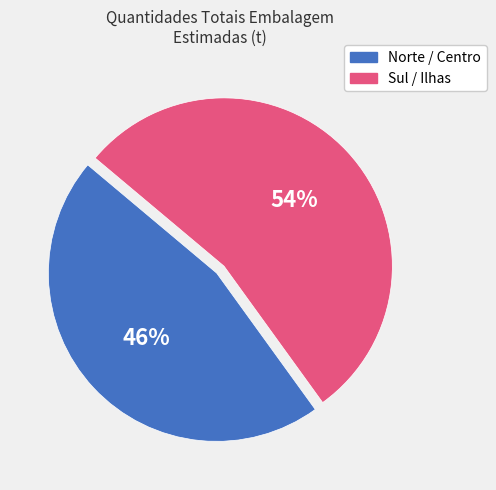

Does any single category account for the majority?

Yes